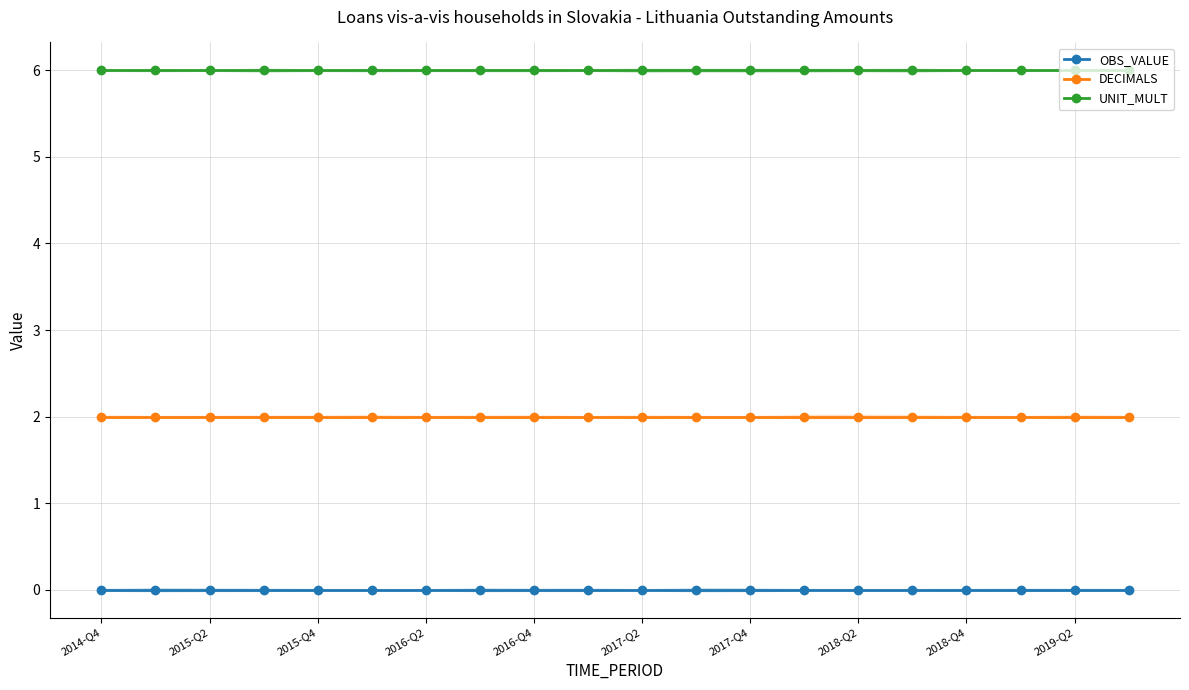

At which label does OBS_VALUE reach its peak?

2014-Q4